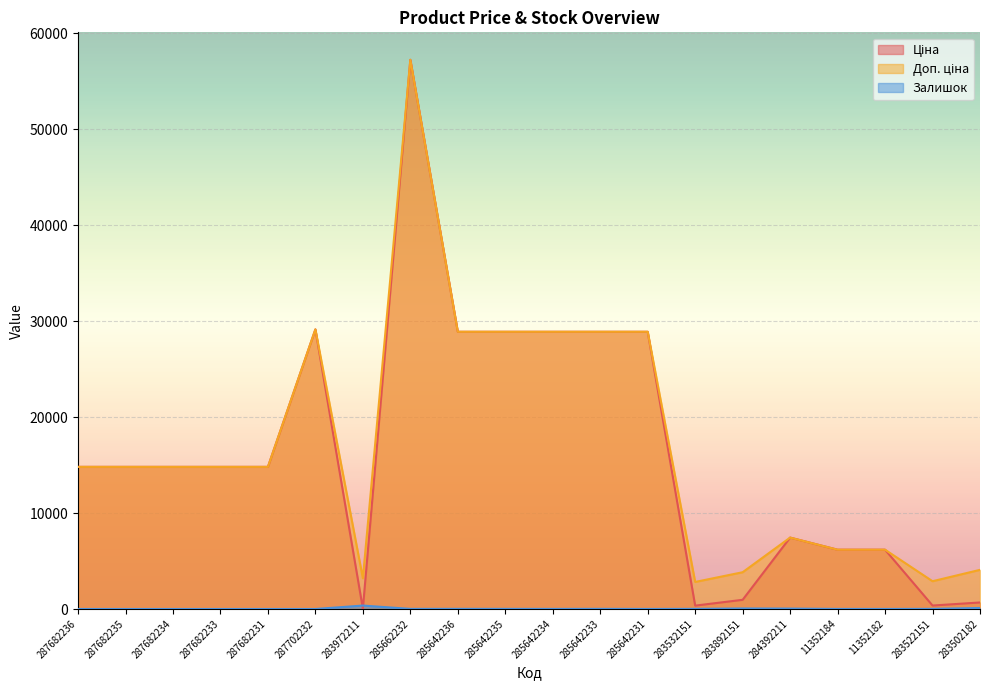

How many lines are shown in the chart?

3